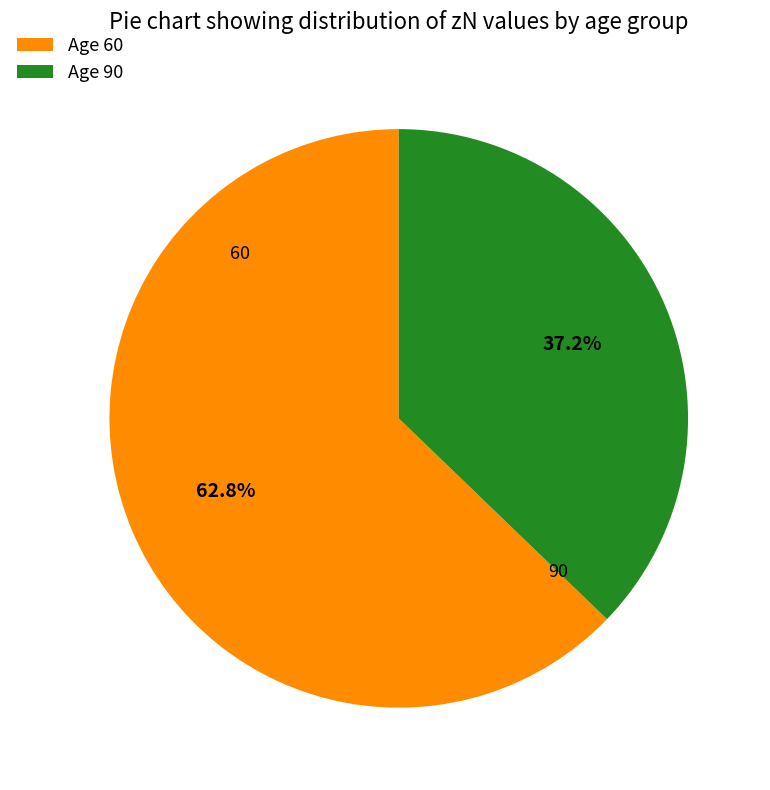

To the nearest percent, what is the difference between the largest and smallest slice percentages?

26%